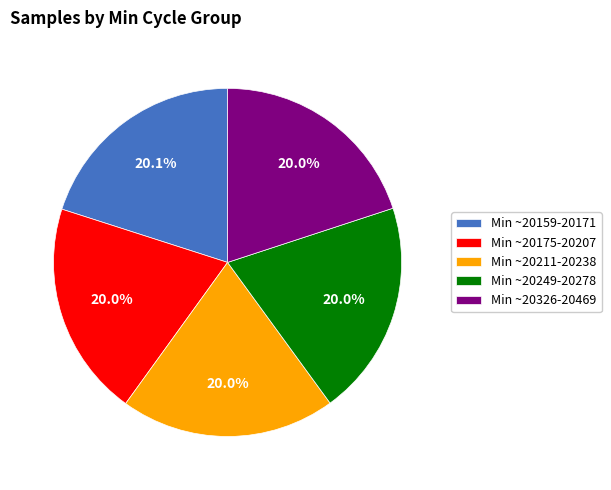

What is the ratio of the value at Min ~20326-20469 to the value at Min ~20249-20278?

1.0